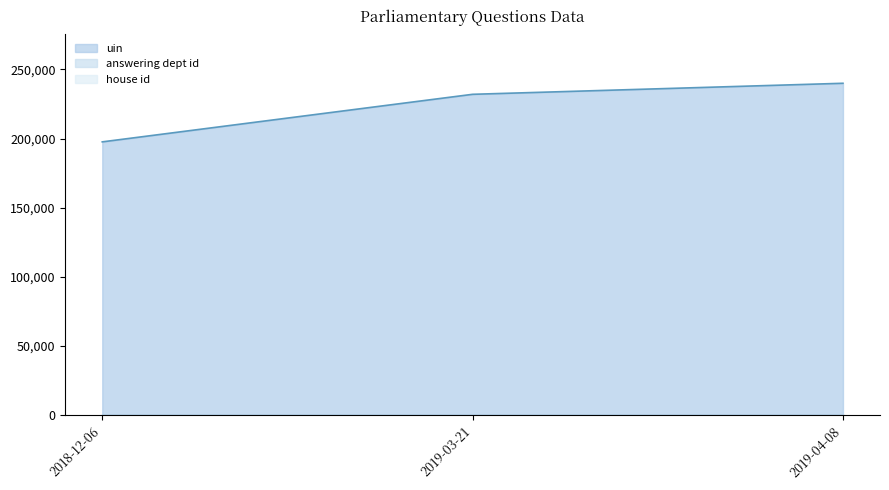

Which series changed the most between 2019-03-21 and 2018-12-06?

uin